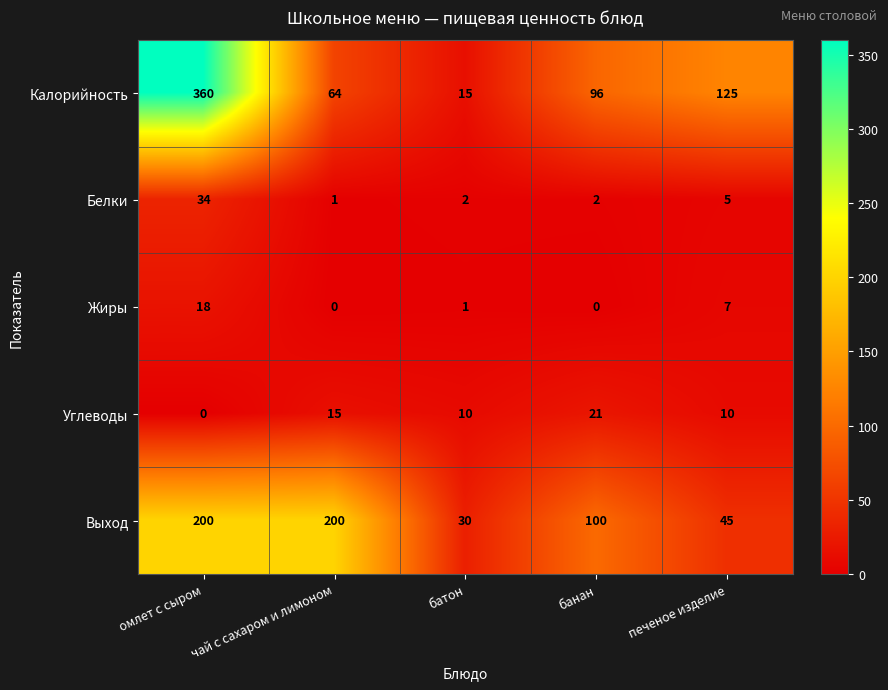

At омлет с сыром, list the series in order from smallest to largest.

Углеводы, Жиры, Белки, Выход, Калорийность